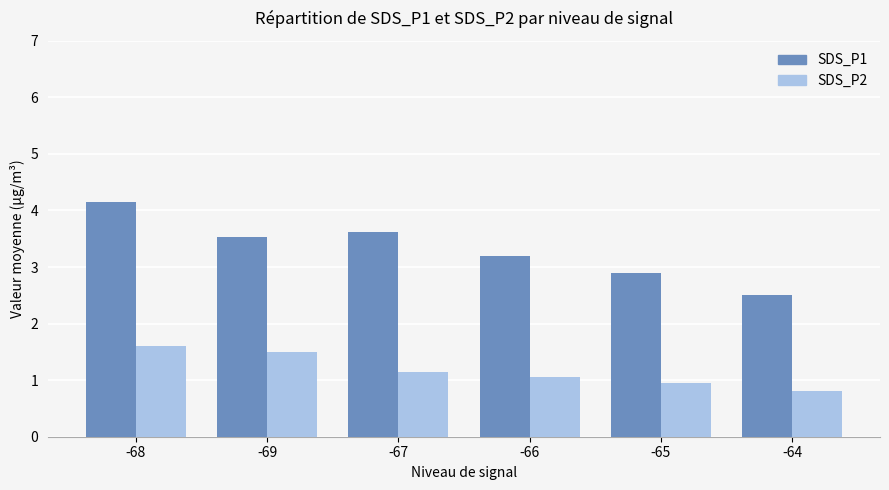

At which category is the sum across all series the highest?

-68